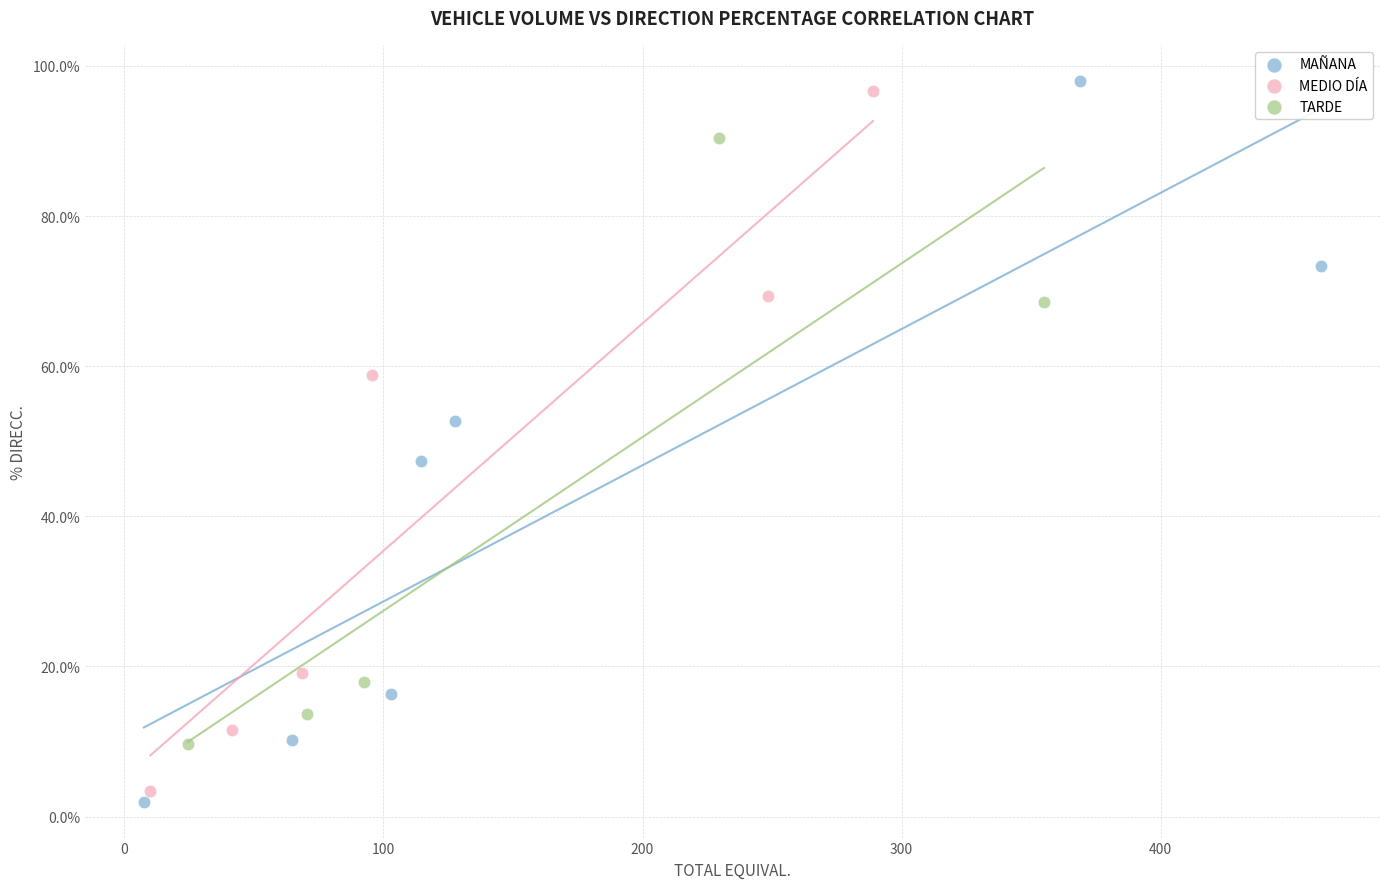

Which series has the largest Y range (max minus min)?

MAÑANA